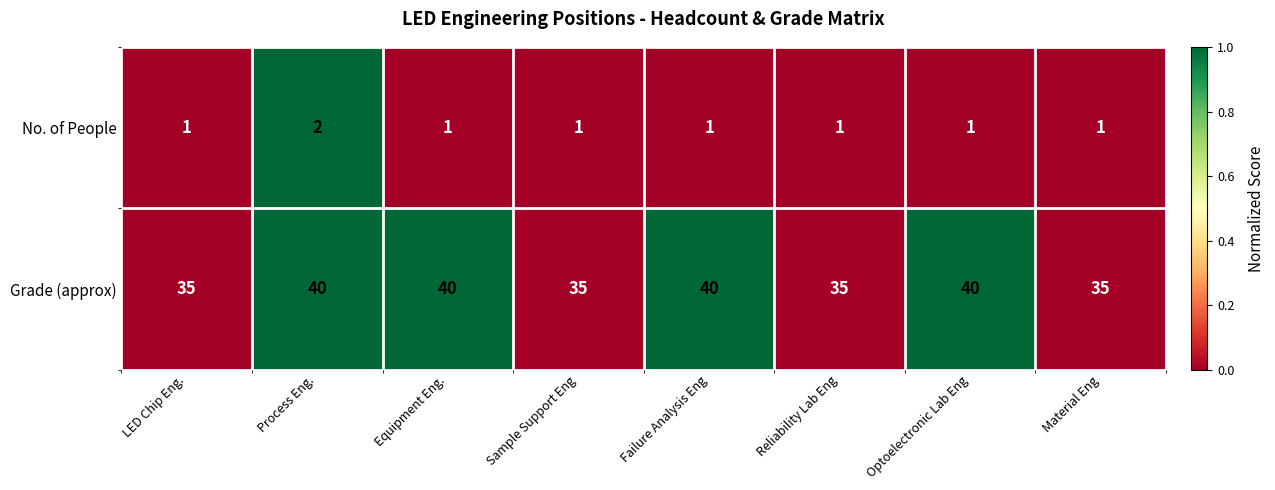

The value of Grade (approx) at Equipment Eng. is 63. True or false?

False